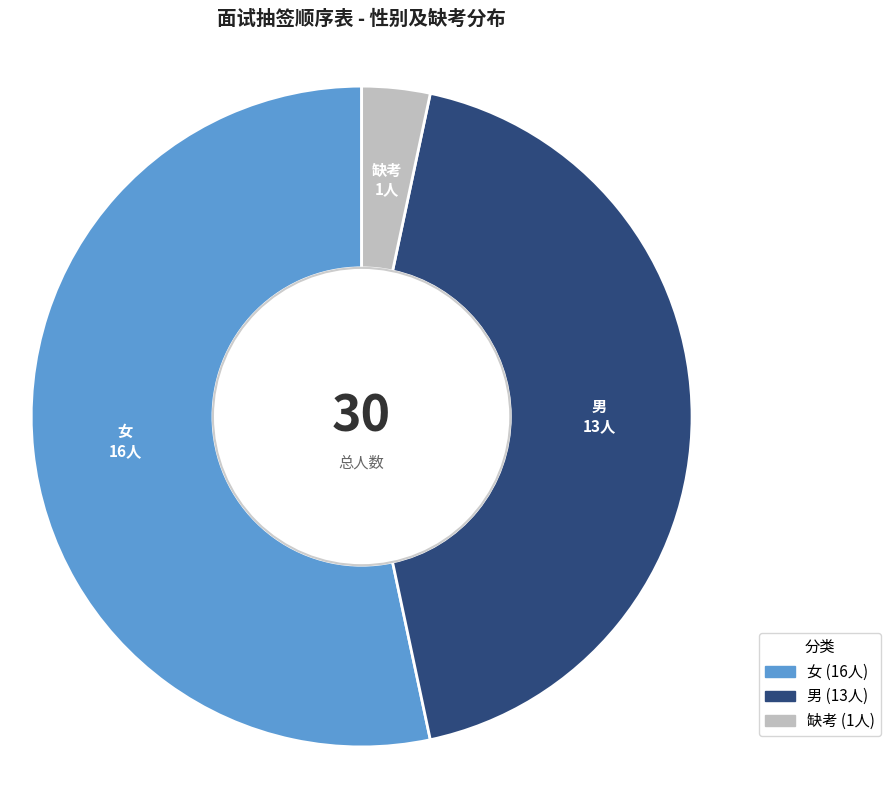

Which category accounts for the majority?

女